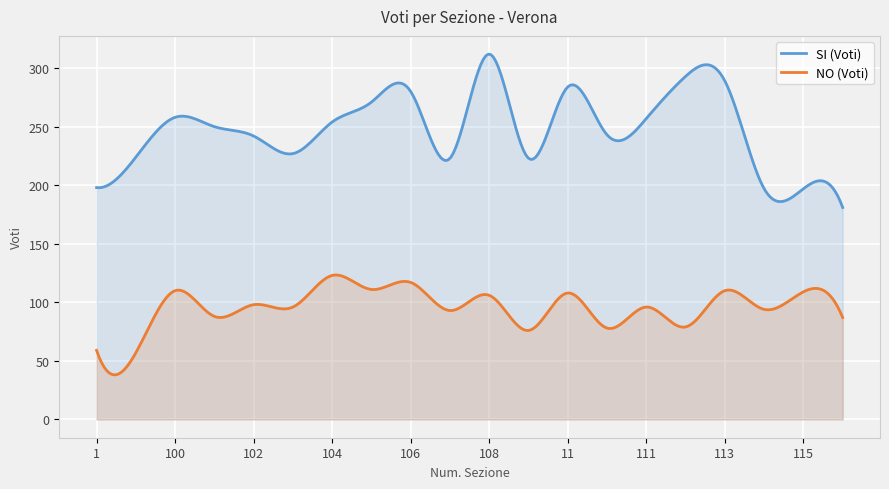

What is the label of the 15th point from the right?

103